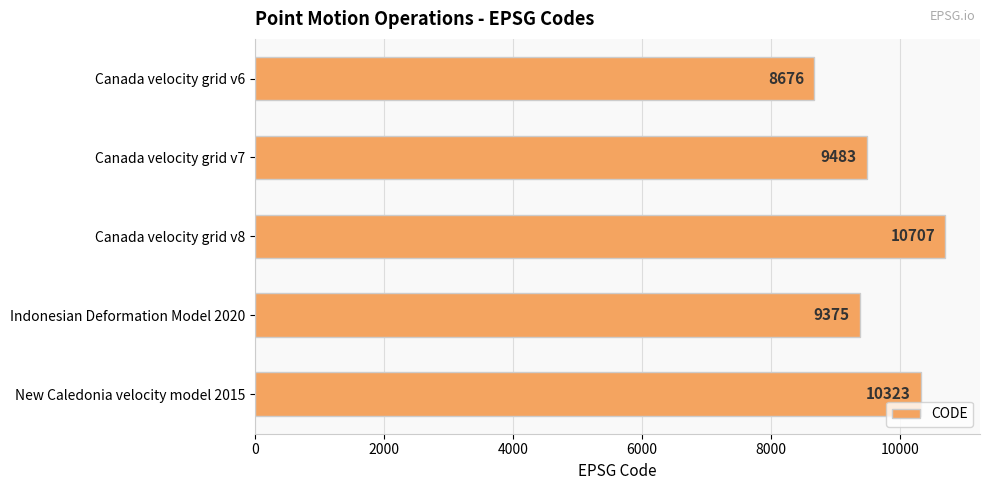

What is the change in value from Canada velocity grid v7 to New Caledonia velocity model 2015?

+840